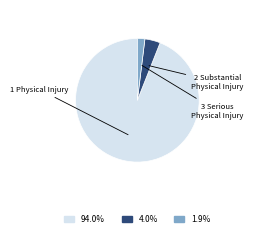

True or false: 1 Physical Injury accounts for 94% of the total.

True